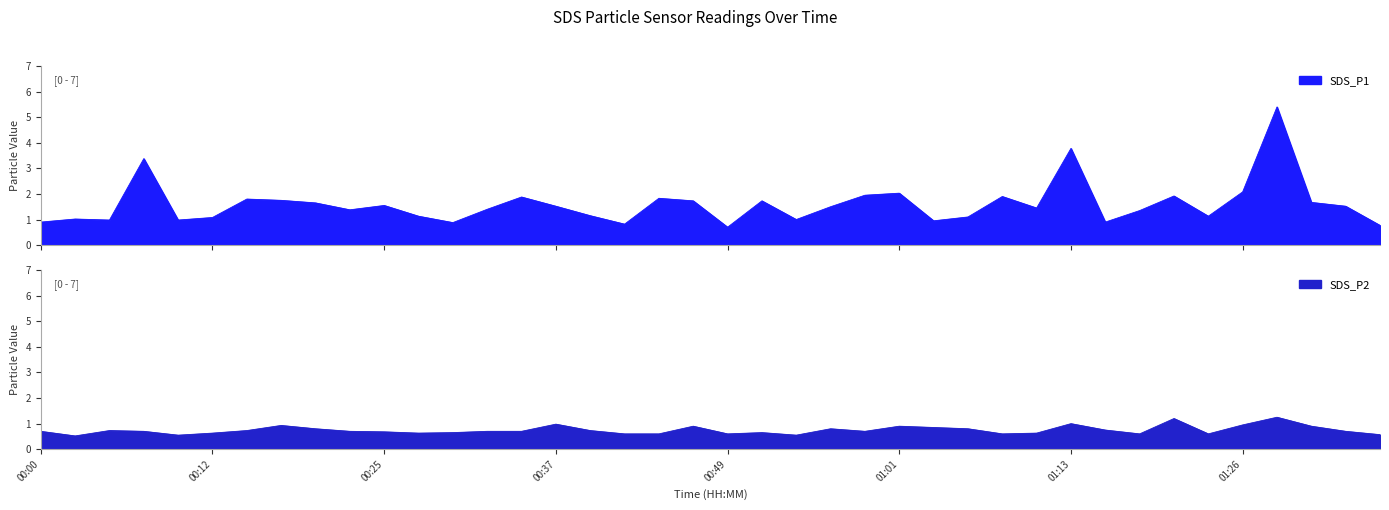

Is the value of SDS_P2 at 00:00 greater than the value of SDS_P1 at 01:30?

No